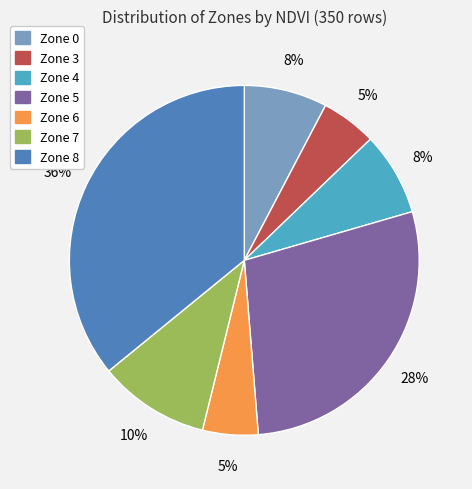

Is there a majority slice in this chart?

No